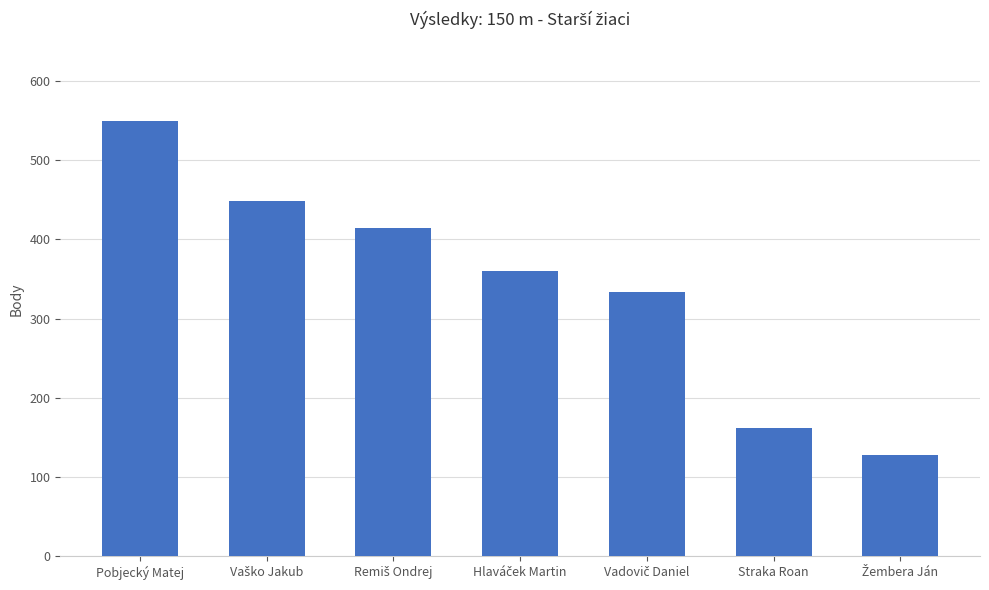

How many categories are shown in the chart?

7